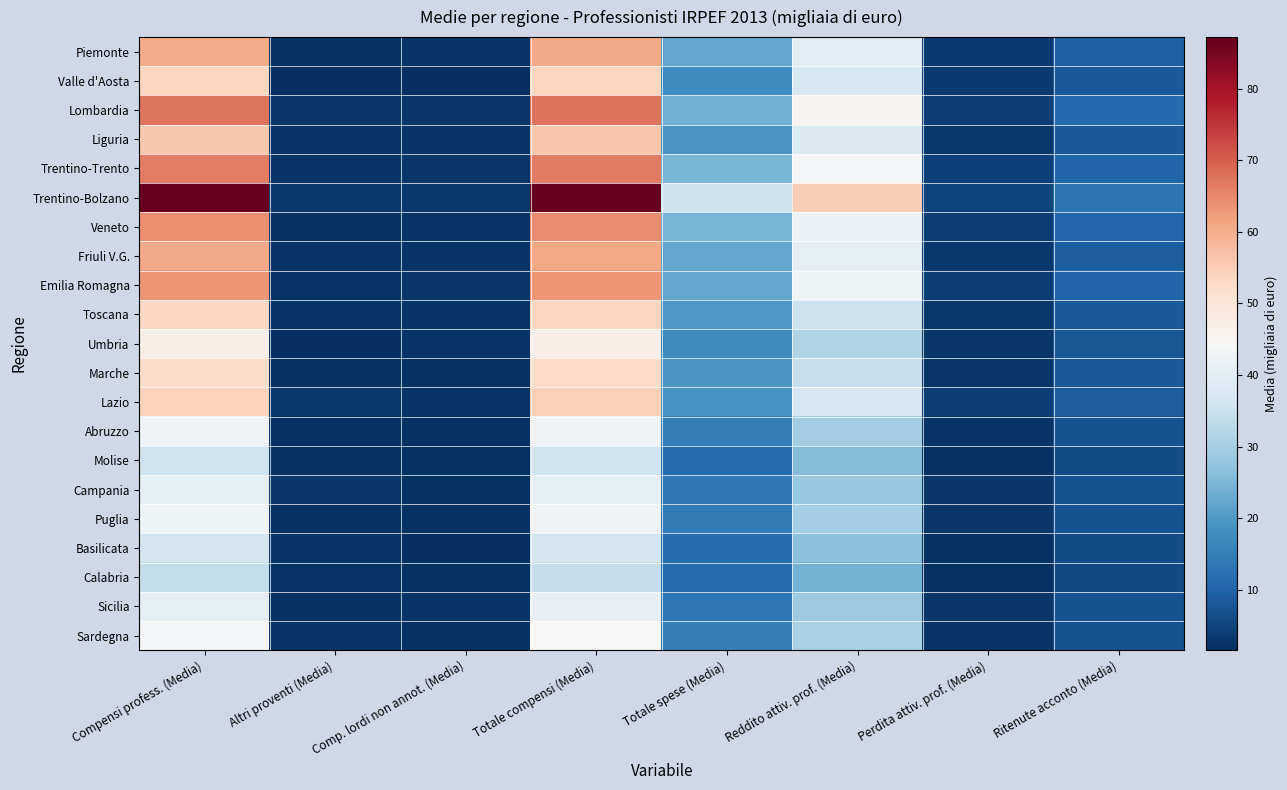

Which series has the widest spread of values?

Trentino-Bolzano